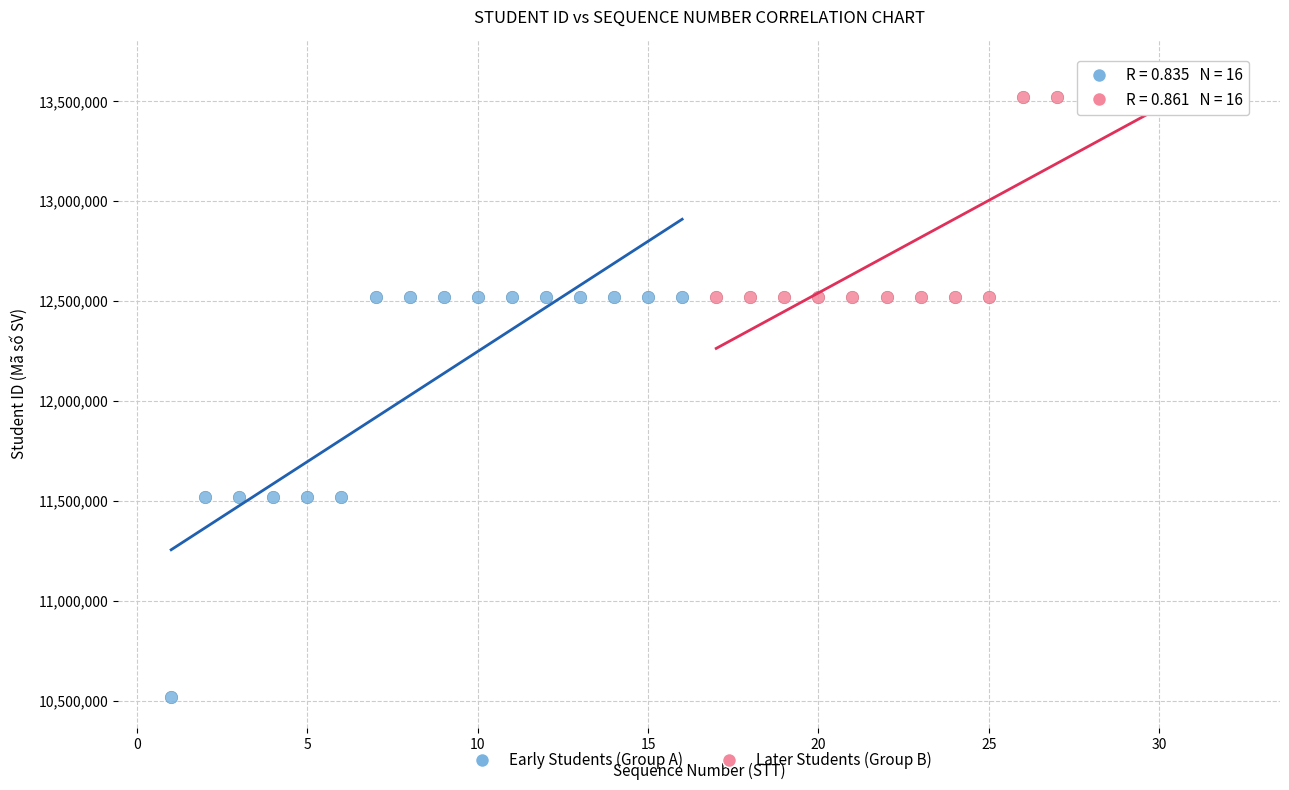

Which series contains the highest Y value?

Later Students (Group B)